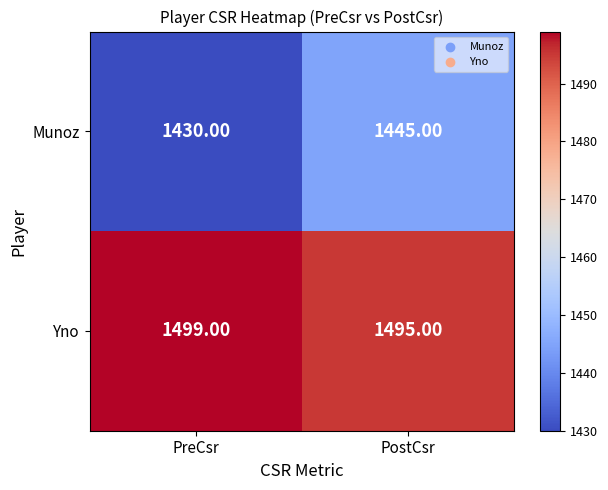

Rank the series by their average value, from lowest to highest.

Munoz, Yno